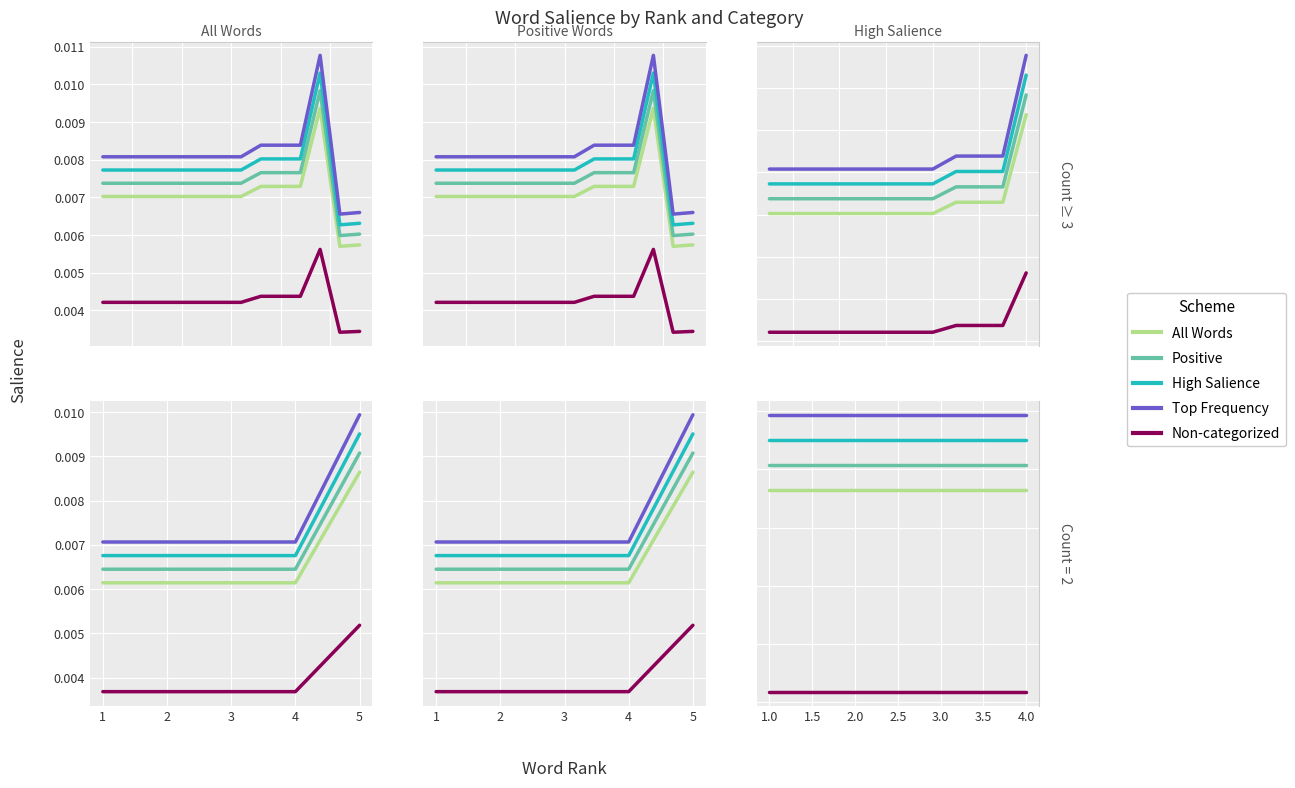

True or false: High Salience and Top Frequency cross at least once.

False